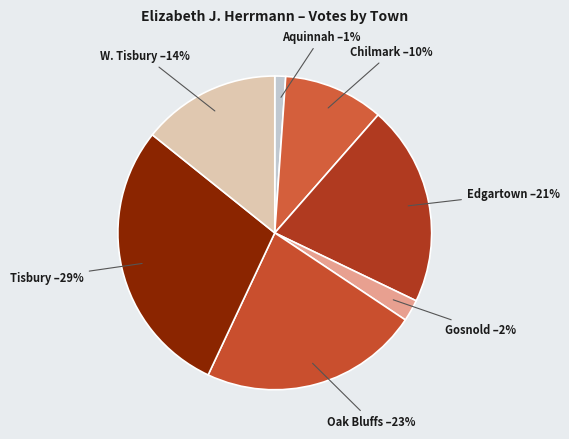

True or false: Gosnold accounts for 2% of the total.

True